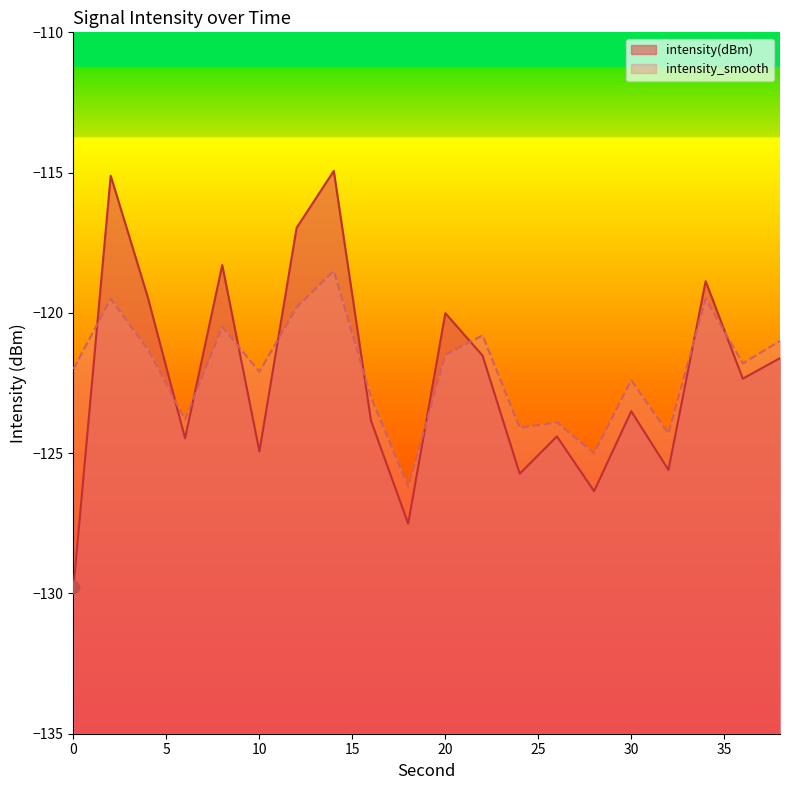

What are all the series names shown in the legend?

intensity(dBm), intensity_smooth